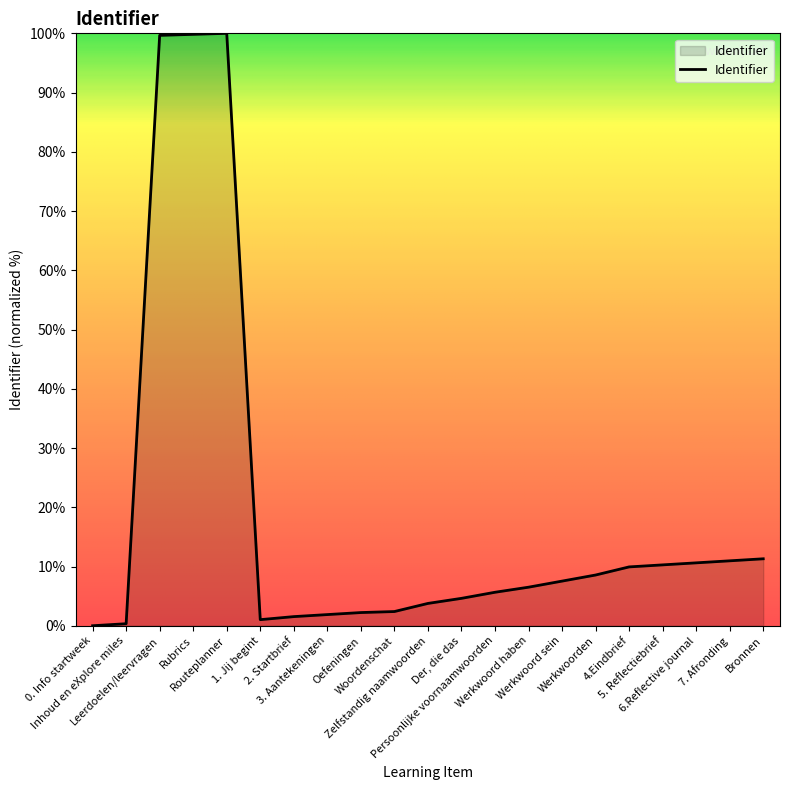

What is the maximum value shown in the chart?

100.0